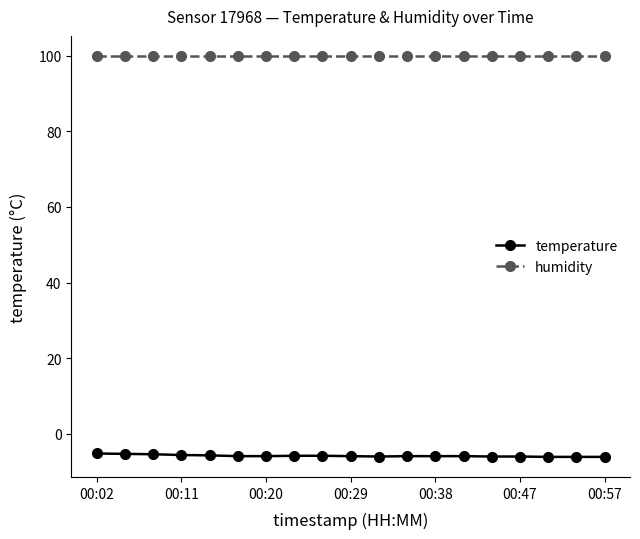

True or false: humidity and temperature intersect in this chart.

False